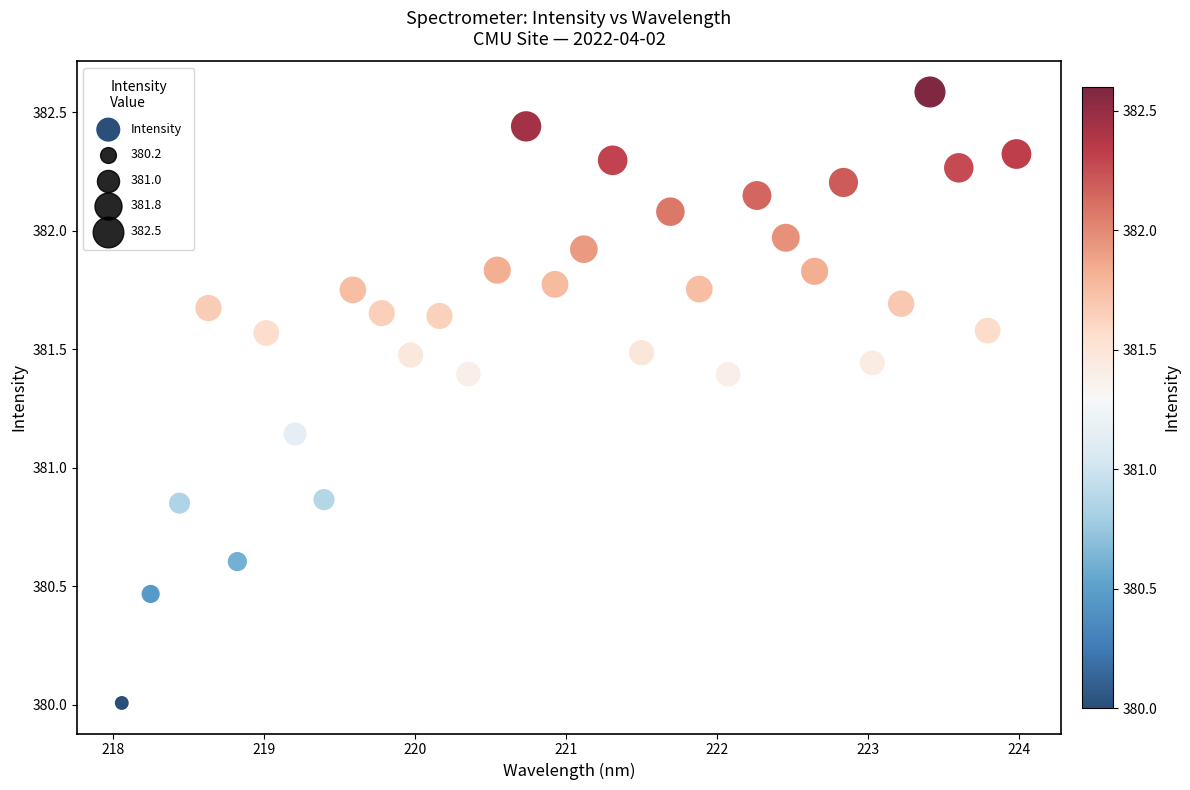

What is the range of X values (max minus min)?

5.9